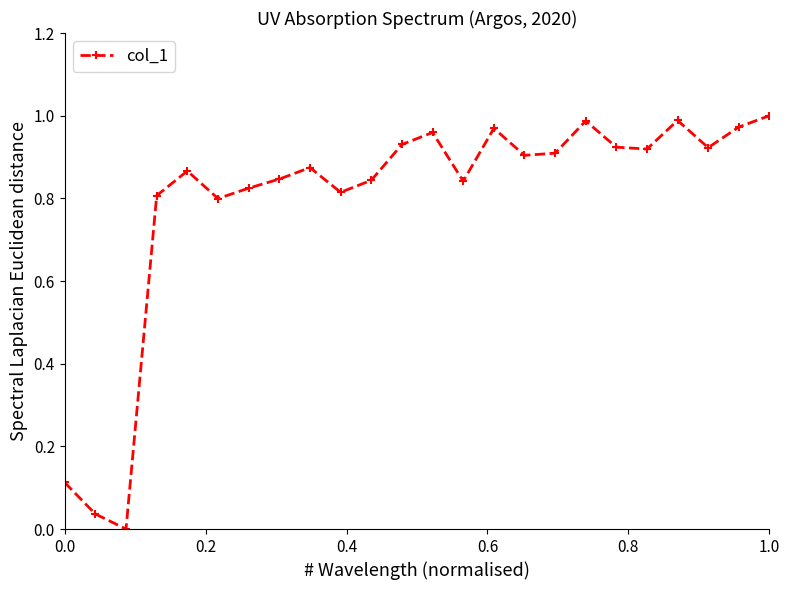

How many positive values are there?

23